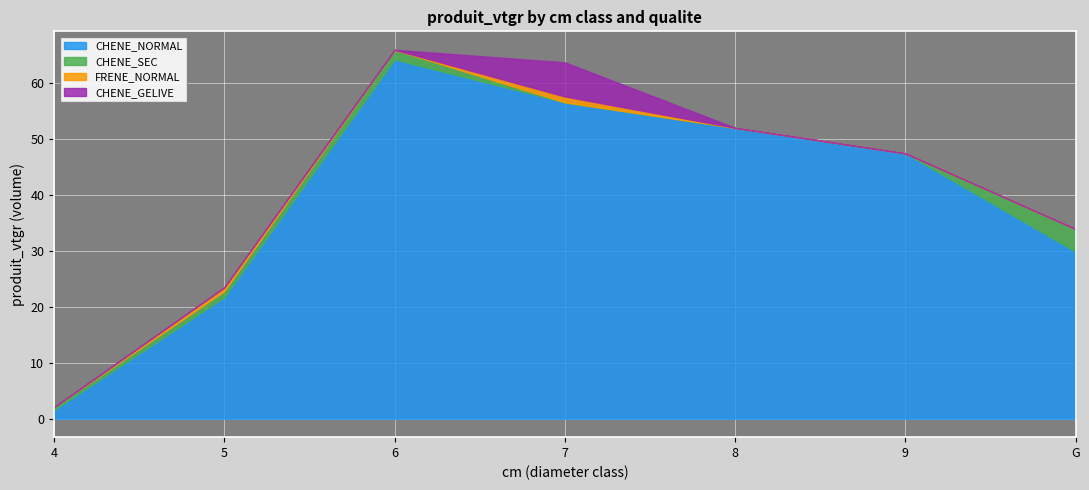

True or false: CHENE_NORMAL has more than 1 points higher than both neighbors.

False